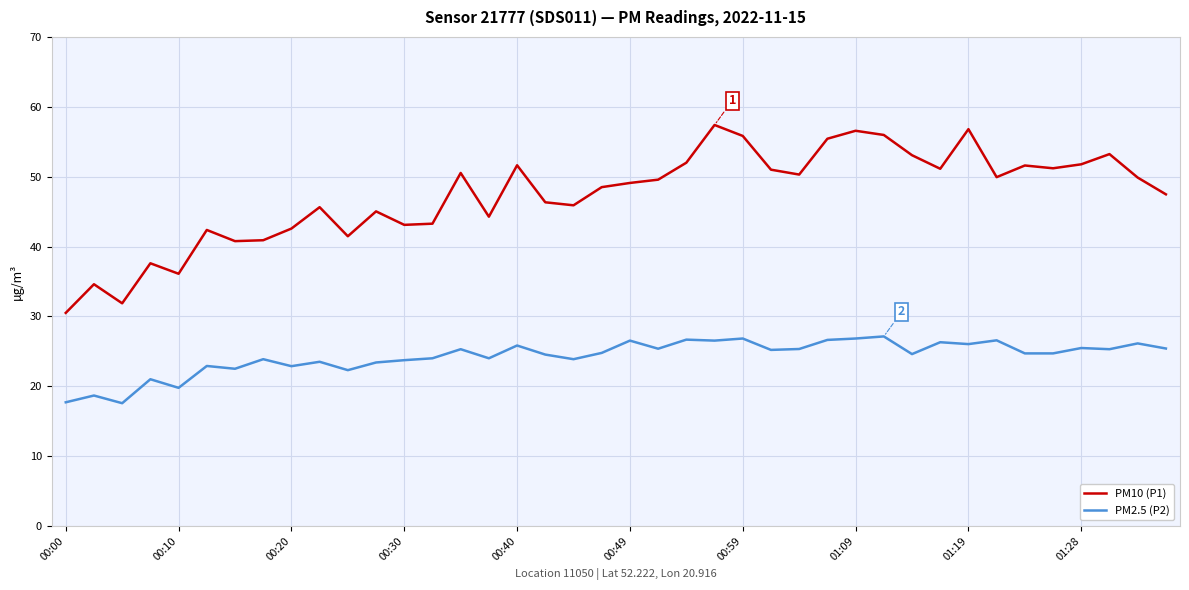

Which series has the largest total across all categories?

PM10 (P1)